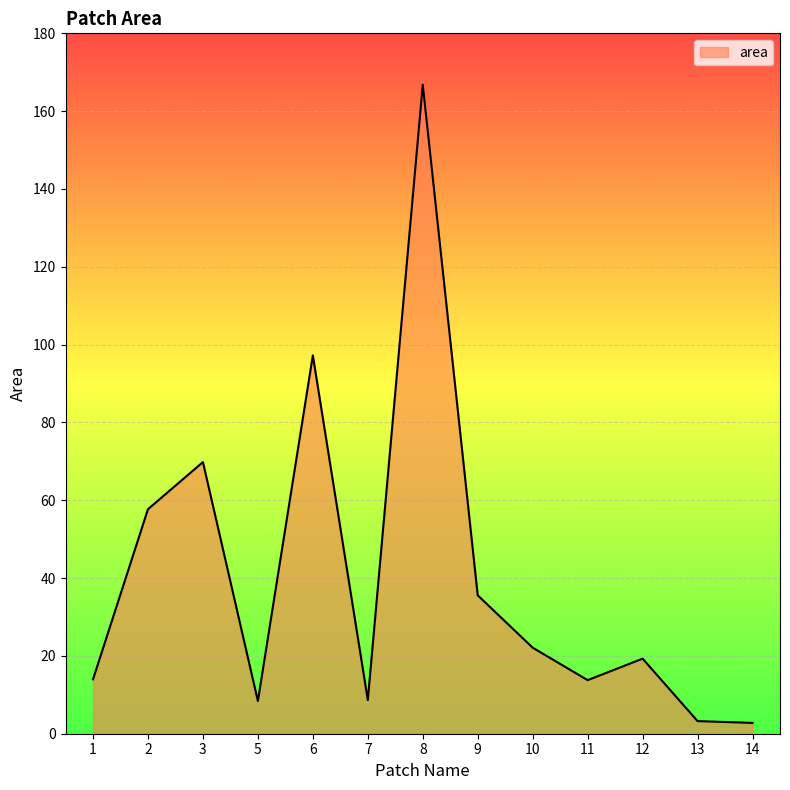

Is it true that the value at 12 is 12.5?

False